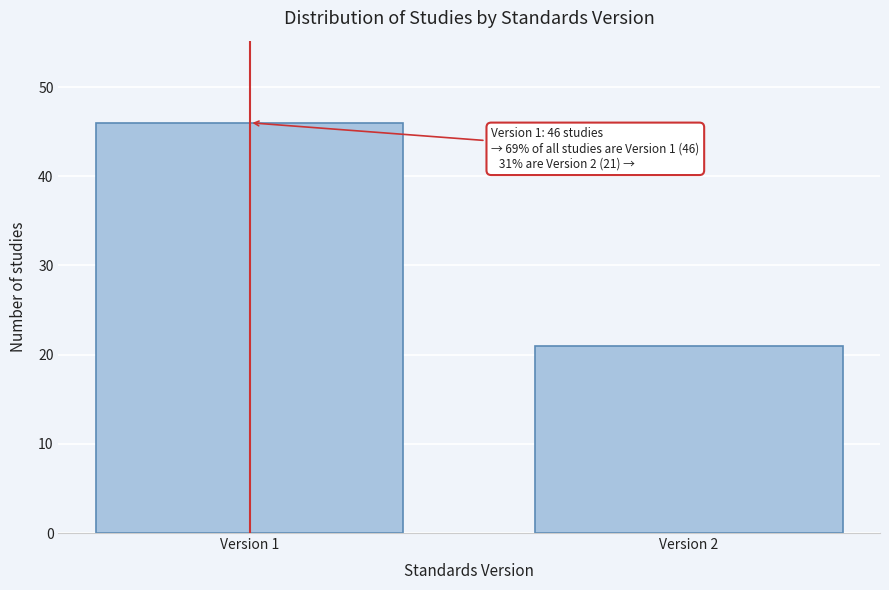

Reading left to right, list all the values displayed in this chart.

46	21